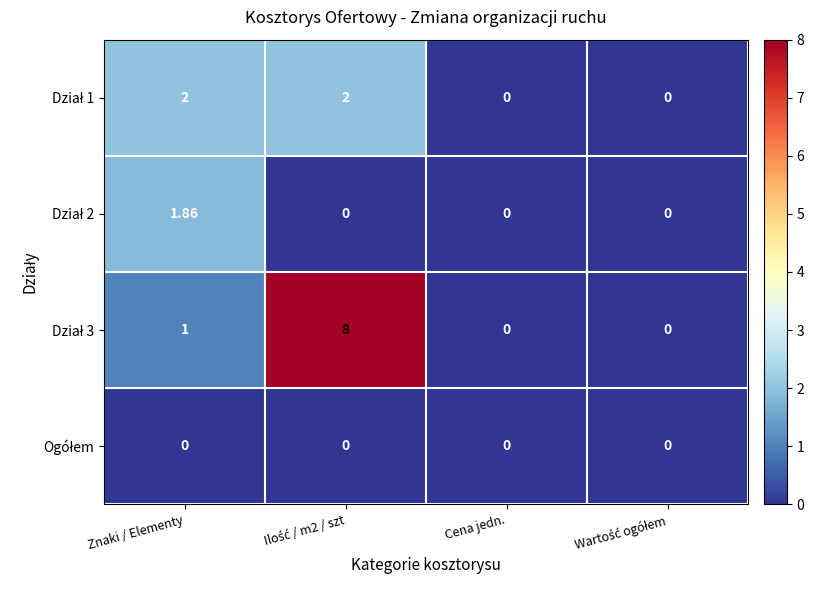

At how many categories does at least one series exceed 0?

2